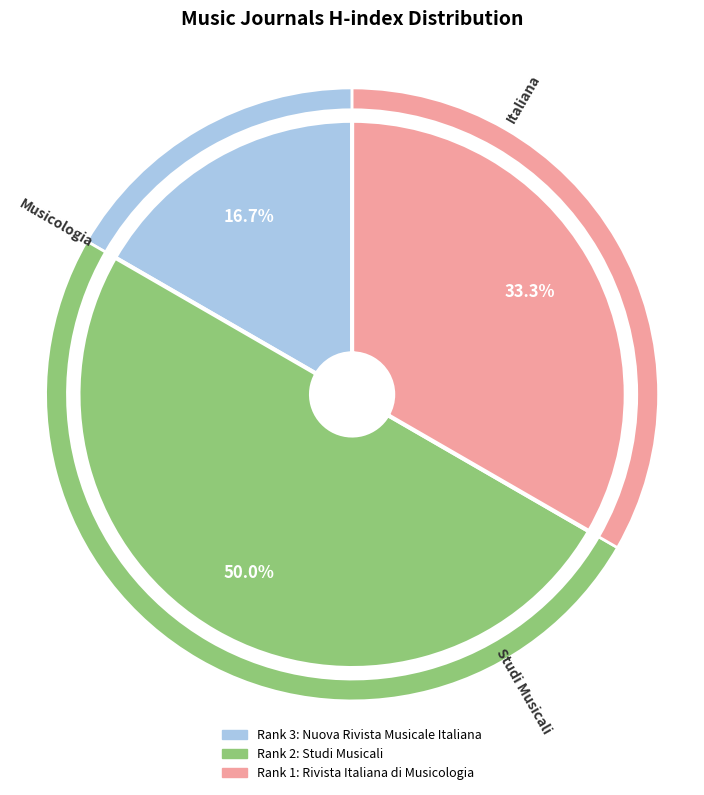

True or false: Nuova Rivista Musicale Italiana accounts for 10% of the total.

False